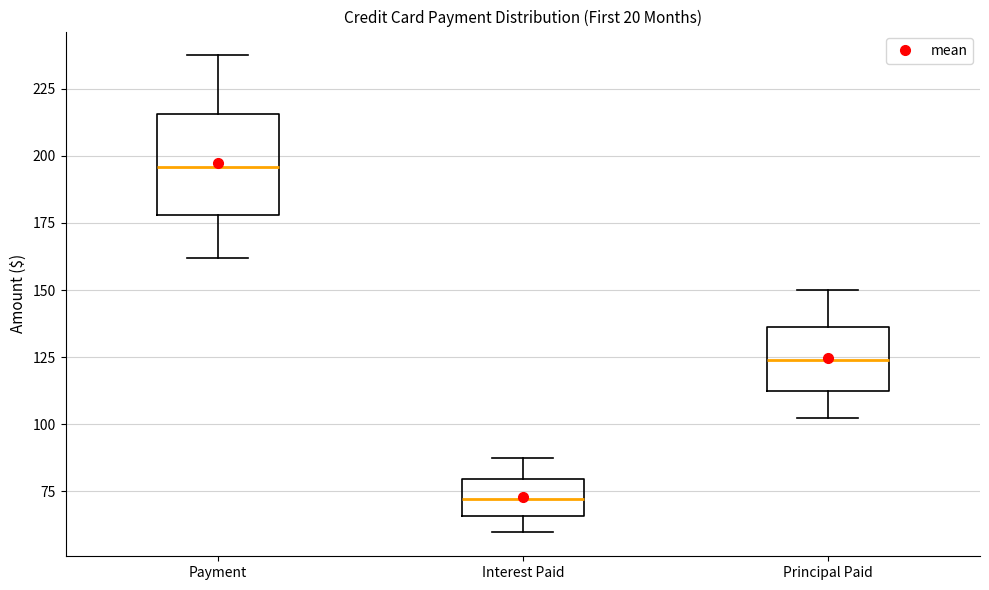

Where does the median line of the box for Interest Paid sit on the y-axis? The values are not printed on the chart, so give them approximately, as read against the axis.

70